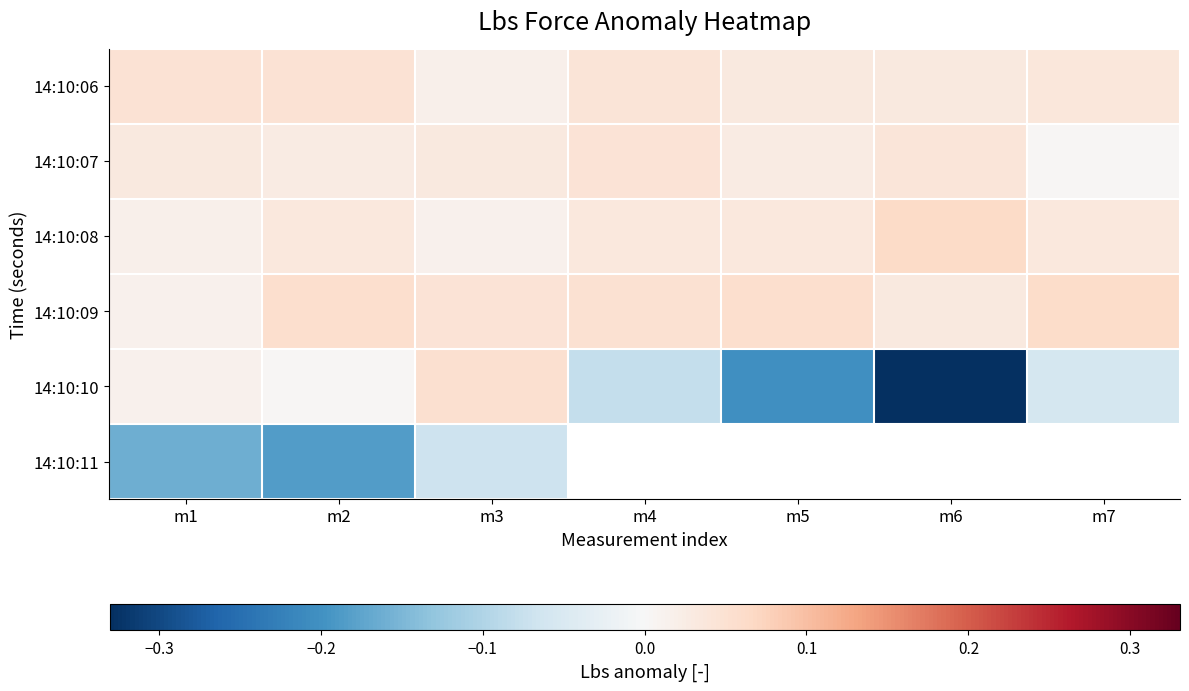

Between m4 and m2, which is larger?

m2